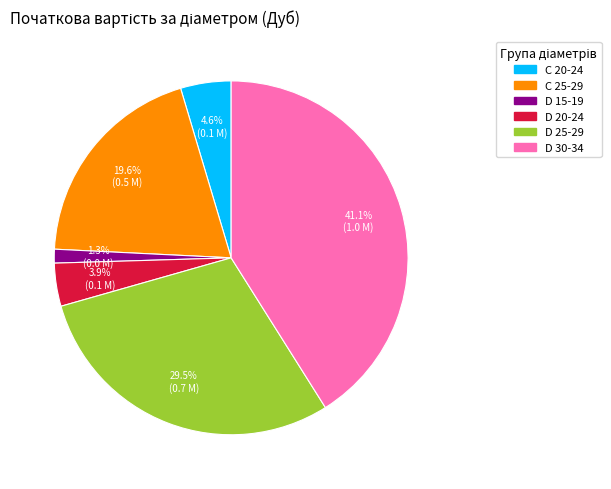

To the nearest percent, what portion does C 20-24 represent?

5%